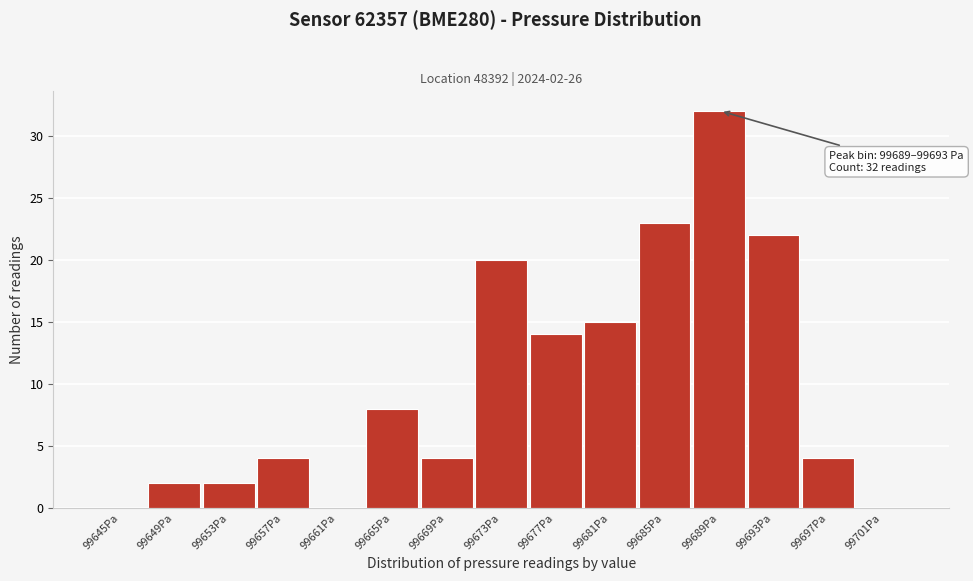

Reading left to right, list all the values displayed in this chart.

99645Pa=0	99649Pa=2	99653Pa=2	99657Pa=4	99661Pa=0	99665Pa=8	99669Pa=4	99673Pa=20	99677Pa=14	99681Pa=15	99685Pa=23	99689Pa=32	99693Pa=22	99697Pa=4	99701Pa=0